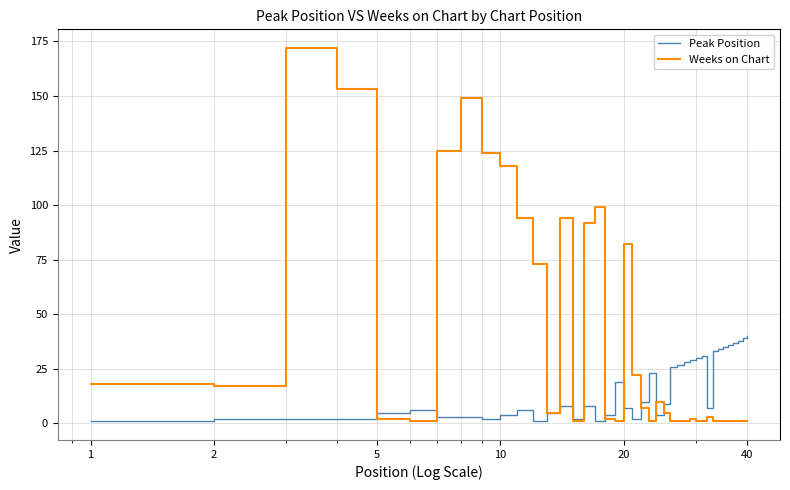

How many lines are shown in the chart?

2